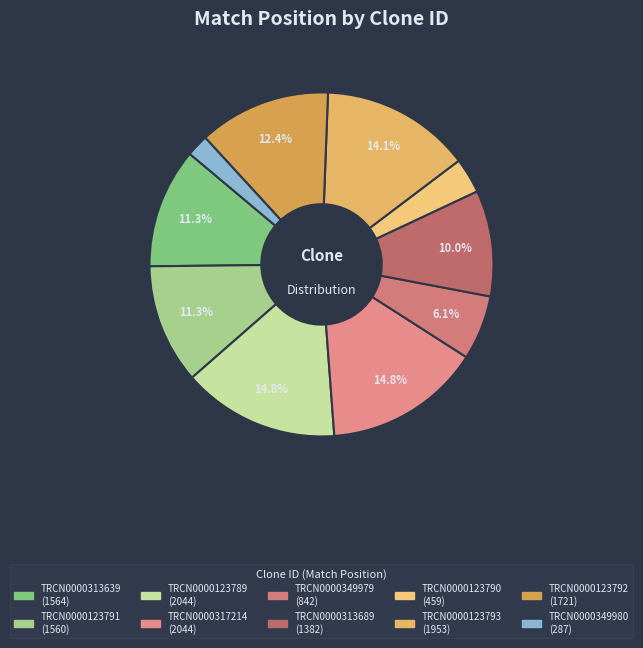

To the nearest percent, what is the difference between the largest and smallest slice percentages?

13%